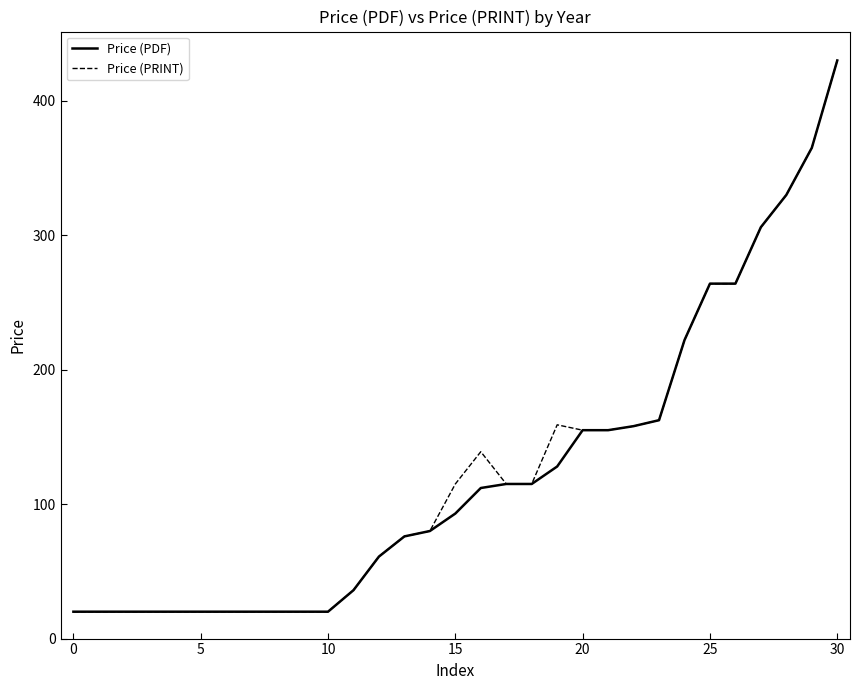

What is the difference between the maximum and minimum values in the Price (PRINT) series?

410.0